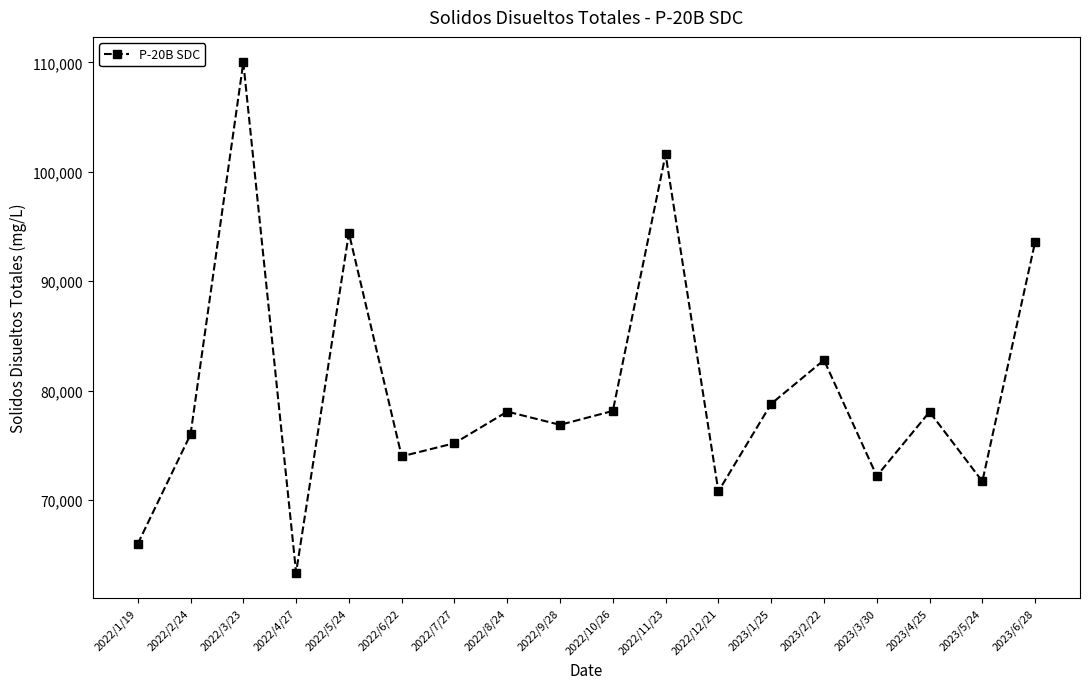

At which category does the chart reach its minimum across all series?

2022/4/27